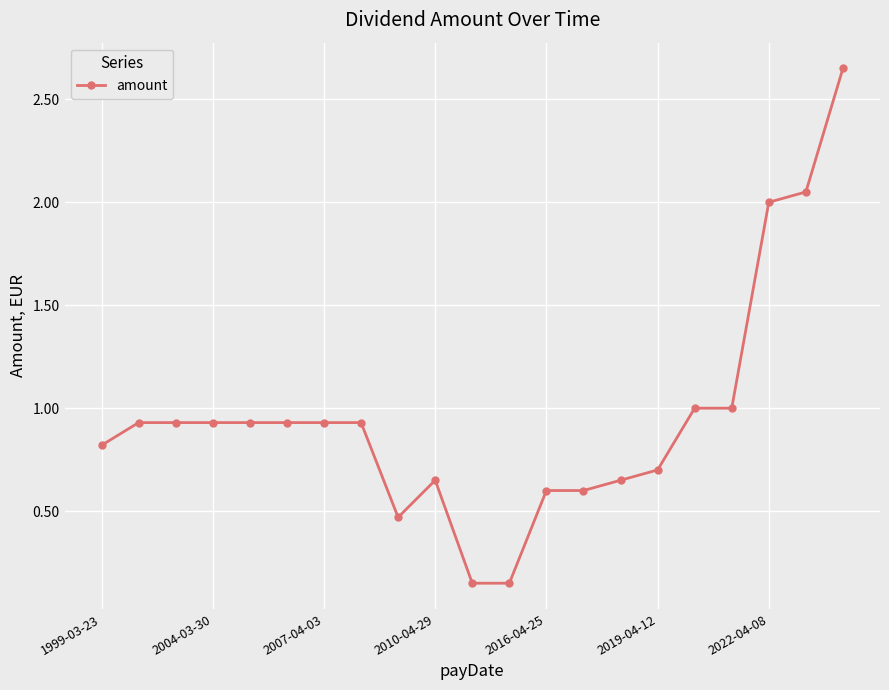

Is this an area chart (filled region under the line)?

No